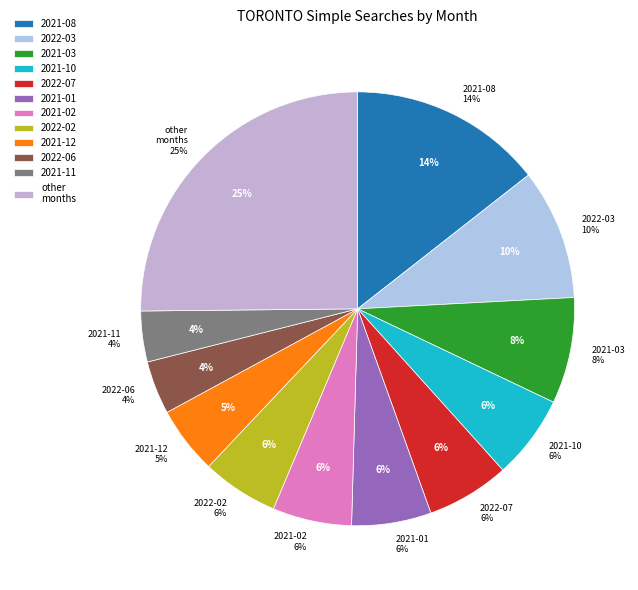

True or false: 2022-03 accounts for 10% of the total.

True